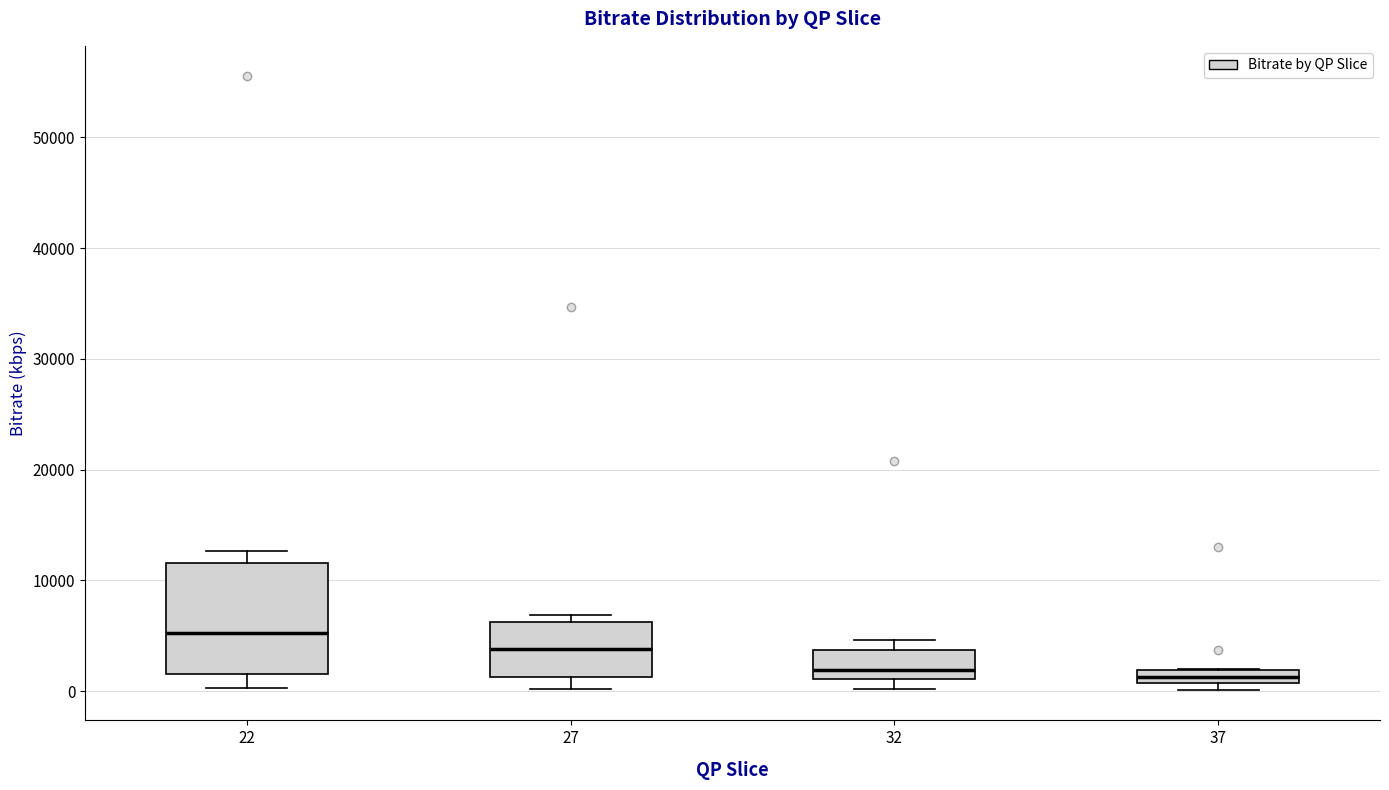

Which box is the tallest, from its lower edge to its upper edge?

22